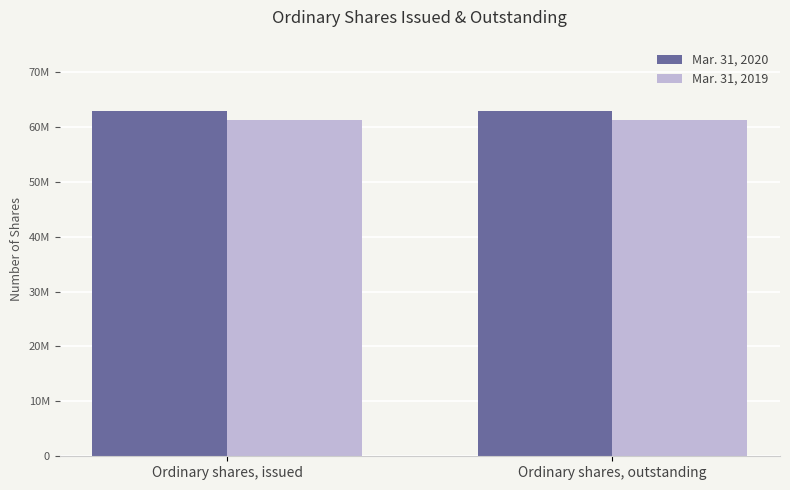

Are the bars grouped side by side (vs. stacked)?

Yes